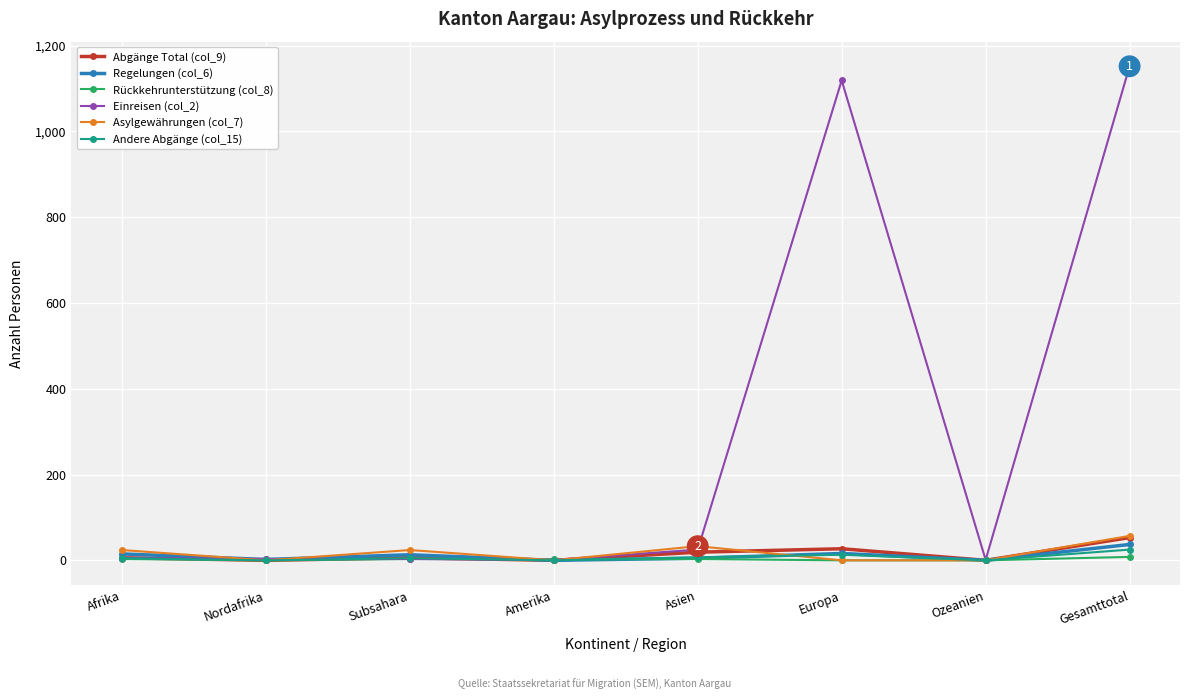

Count the Asylgewährungen (col_7) values in the range 0 to 33.

7